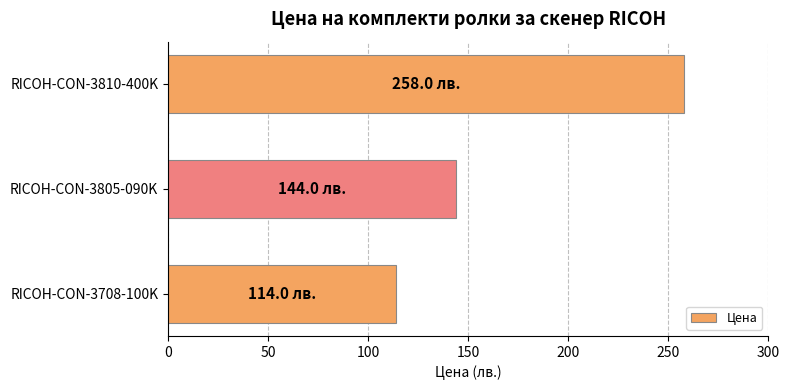

What is the difference between the maximum and second lowest values?

114